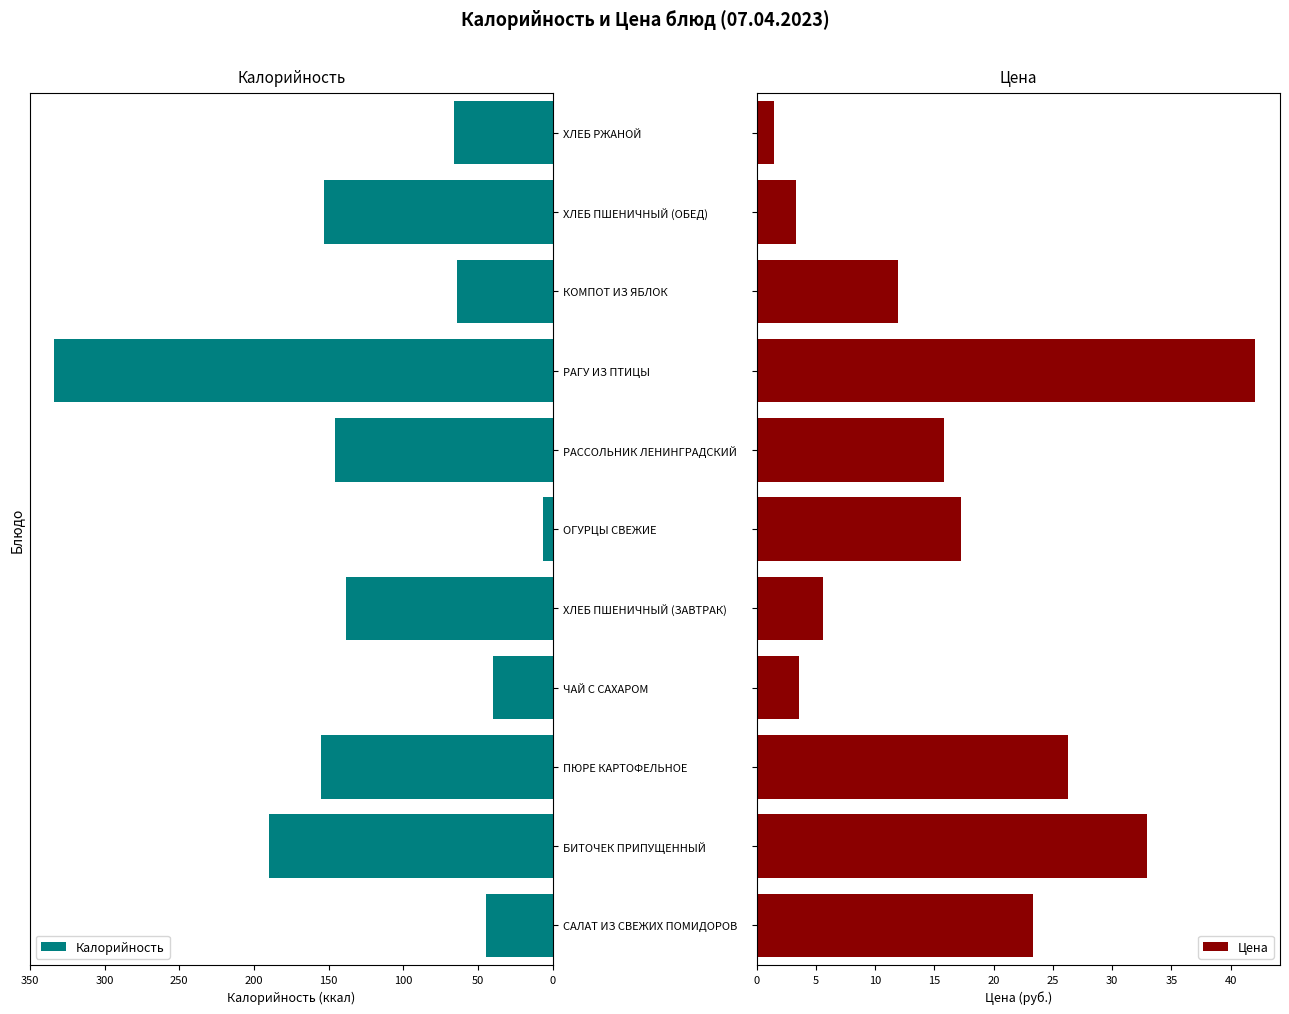

Which series has the largest range (max minus min)?

Калорийность